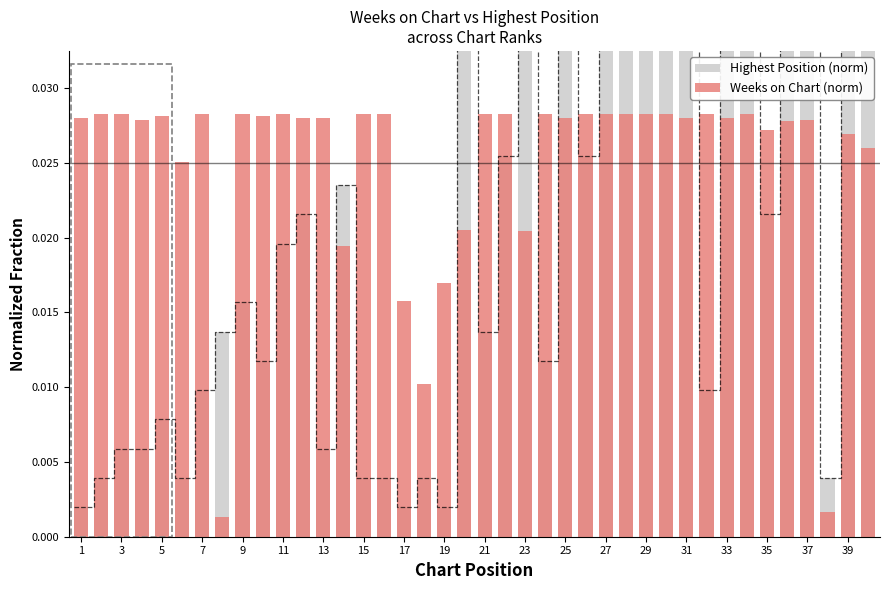

How many groups of bars are there?

40